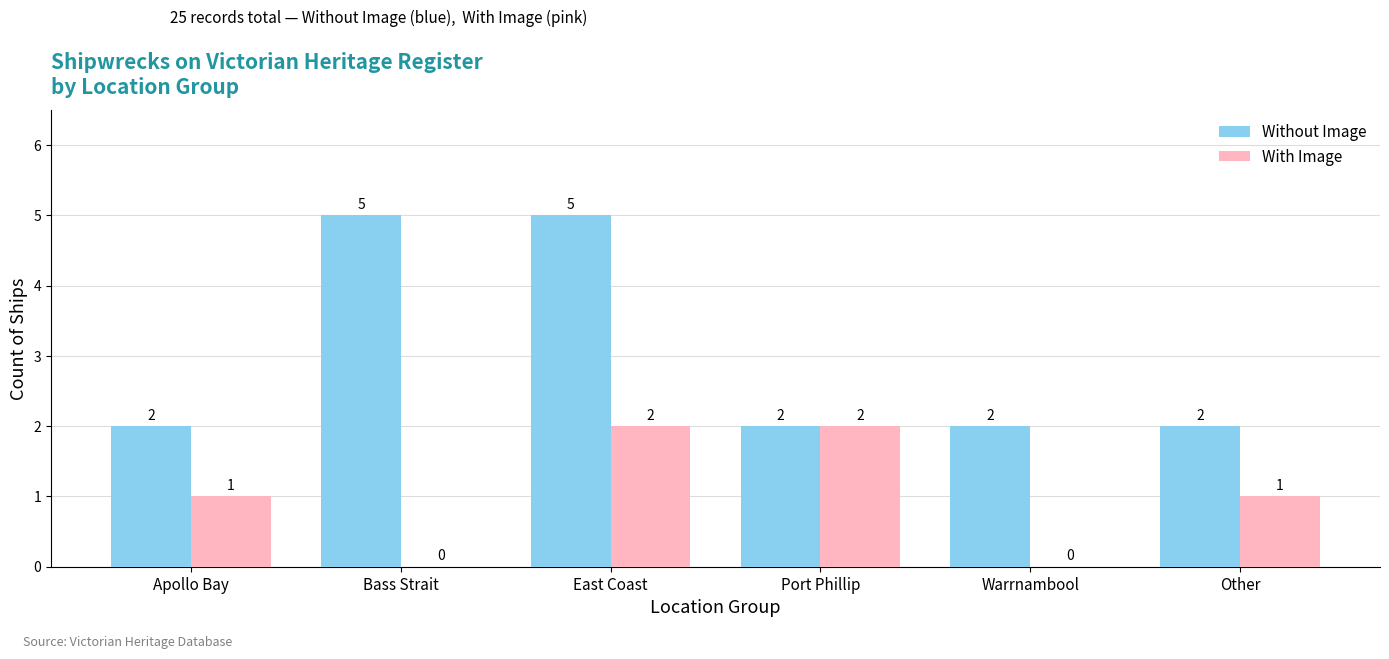

How many values in the Without Image series exceed 2?

2